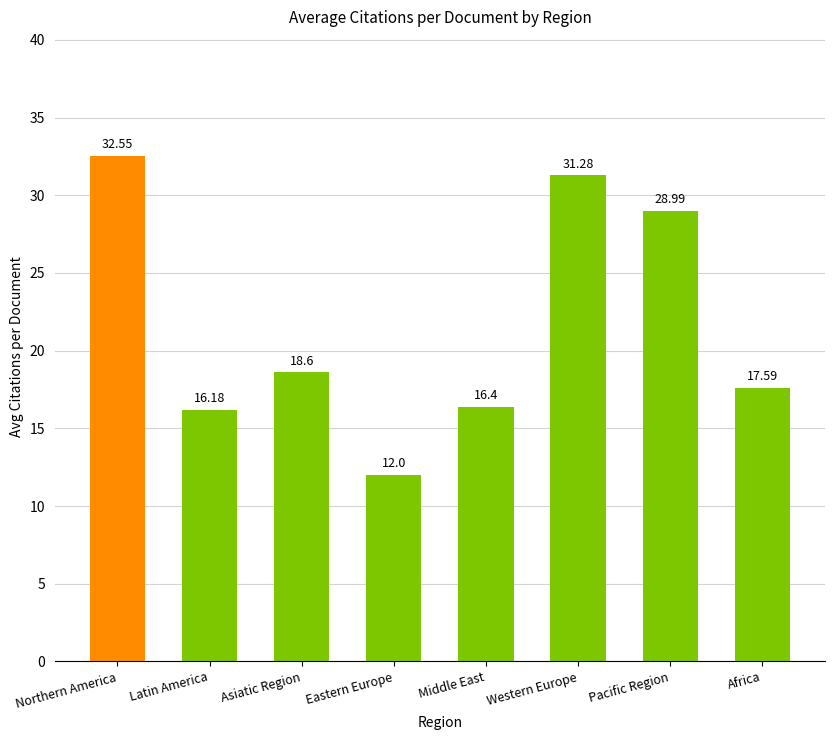

At which label is the value closest to 22?

Asiatic Region